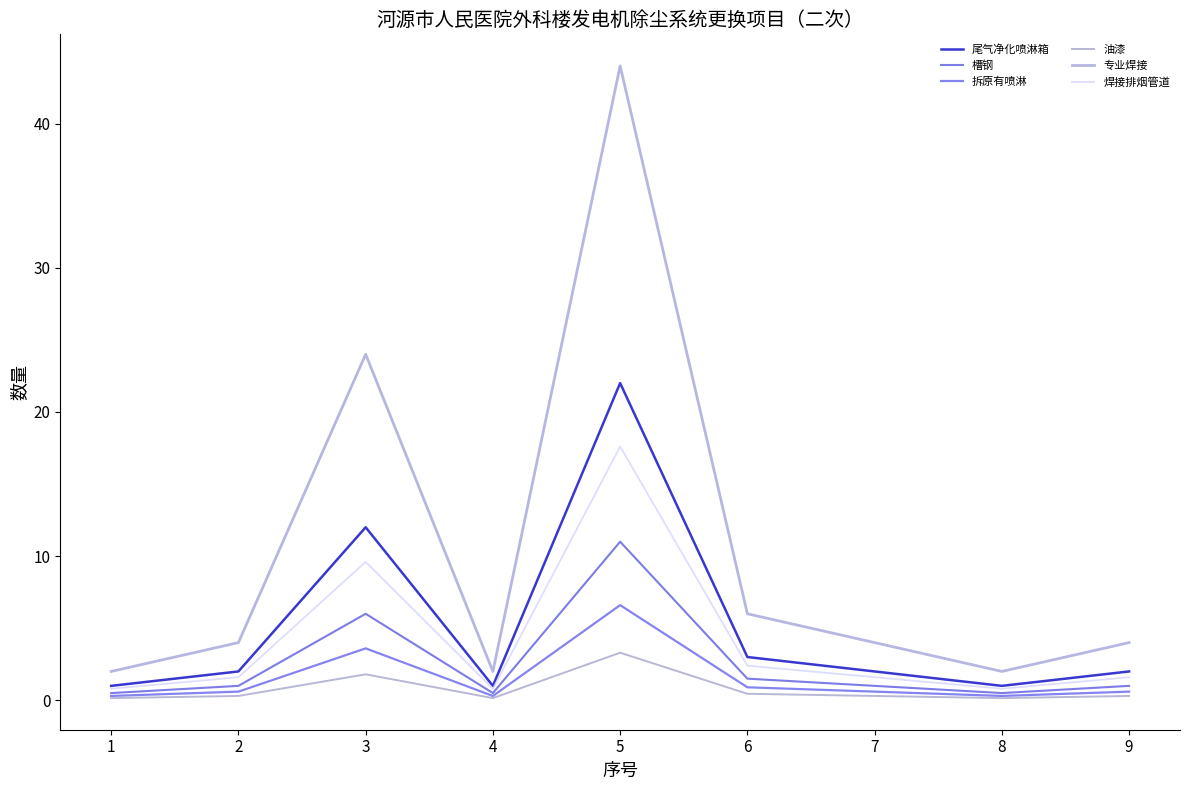

Which category has the highest value across all series?

5